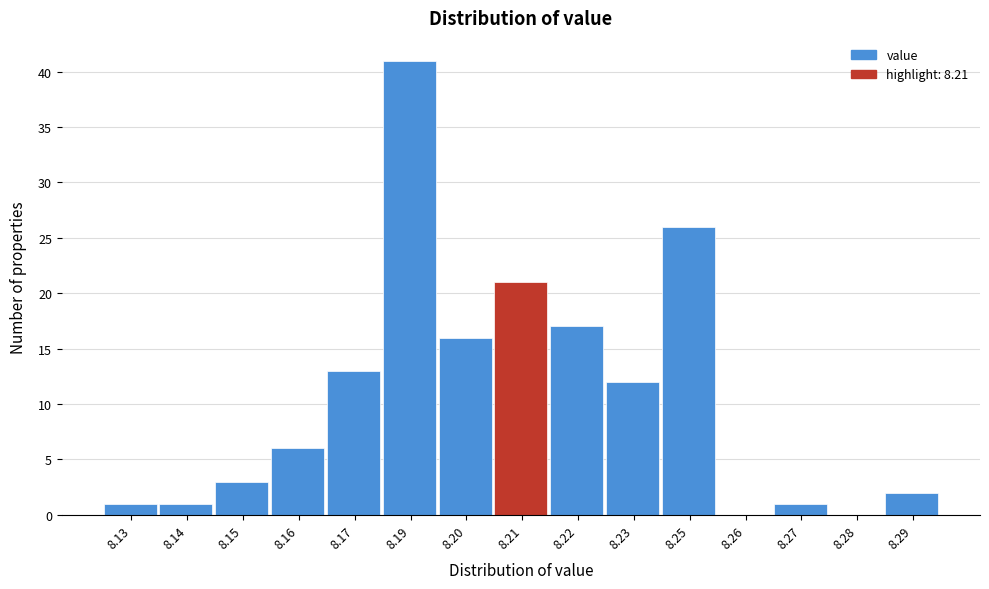

Reading left to right, extract all data points from this chart.

8.13=1	8.14=1	8.15=3	8.16=6	8.17=13	8.19=41	8.20=16	8.21=21	8.22=17	8.23=12	8.25=26	8.26=0	8.27=1	8.28=0	8.29=2